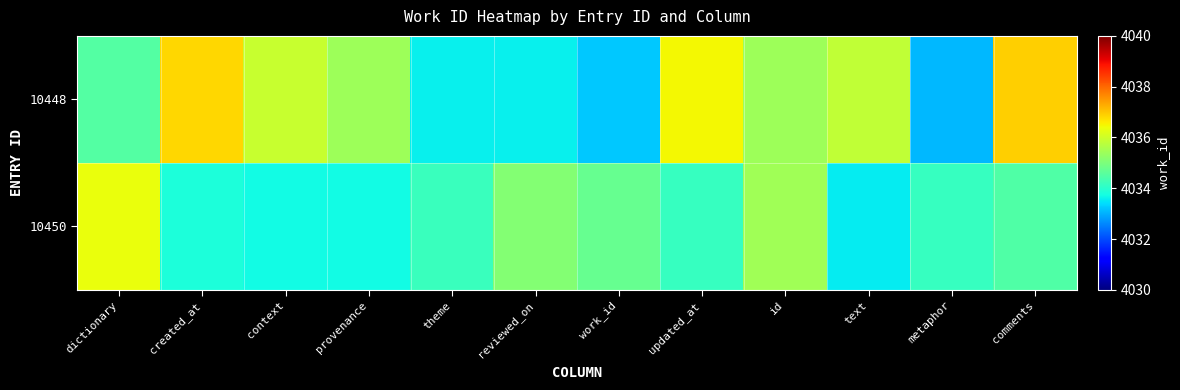

Which series changed the most between created_at and reviewed_on?

10448